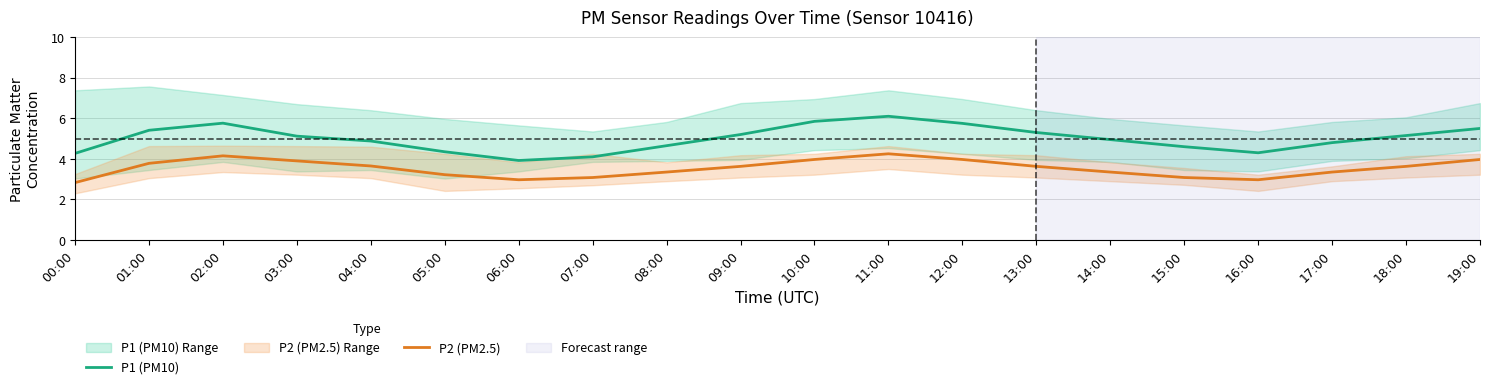

In P2 (PM2.5), how many points are lower than both neighbors (excluding endpoints)?

2